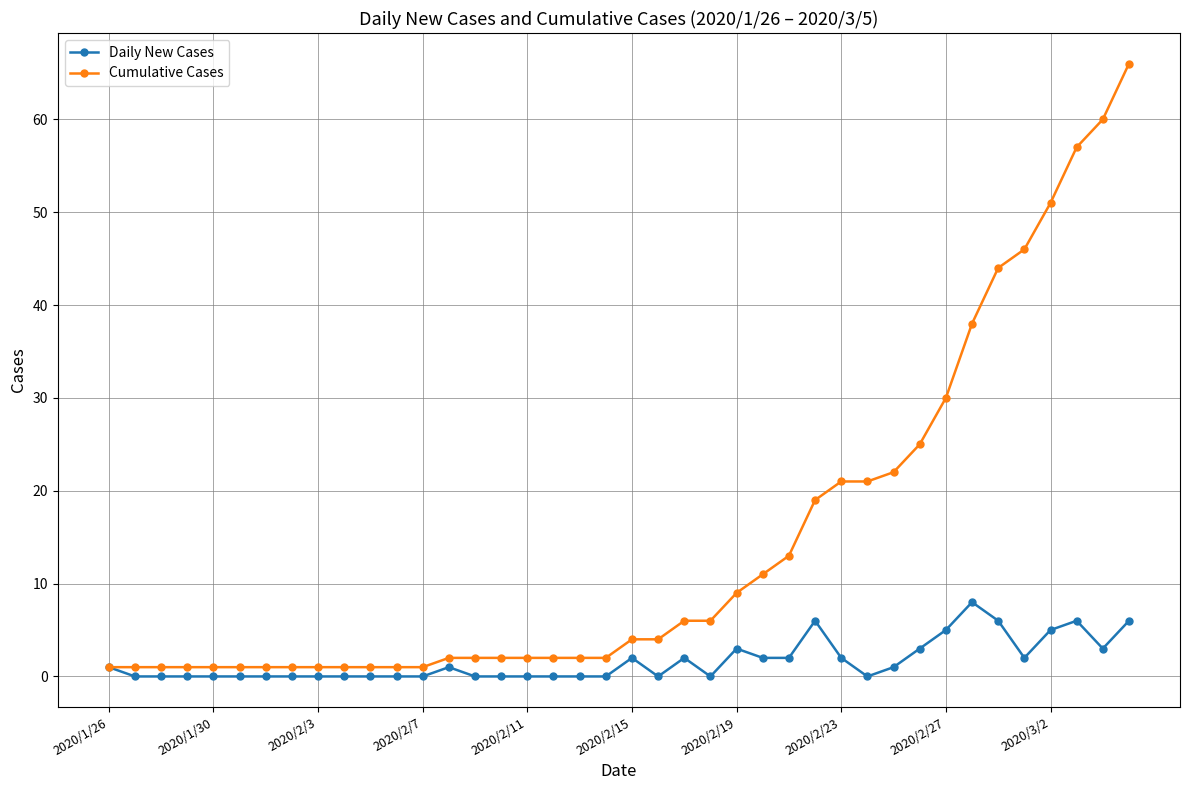

Which series has the widest spread of values?

Cumulative Cases